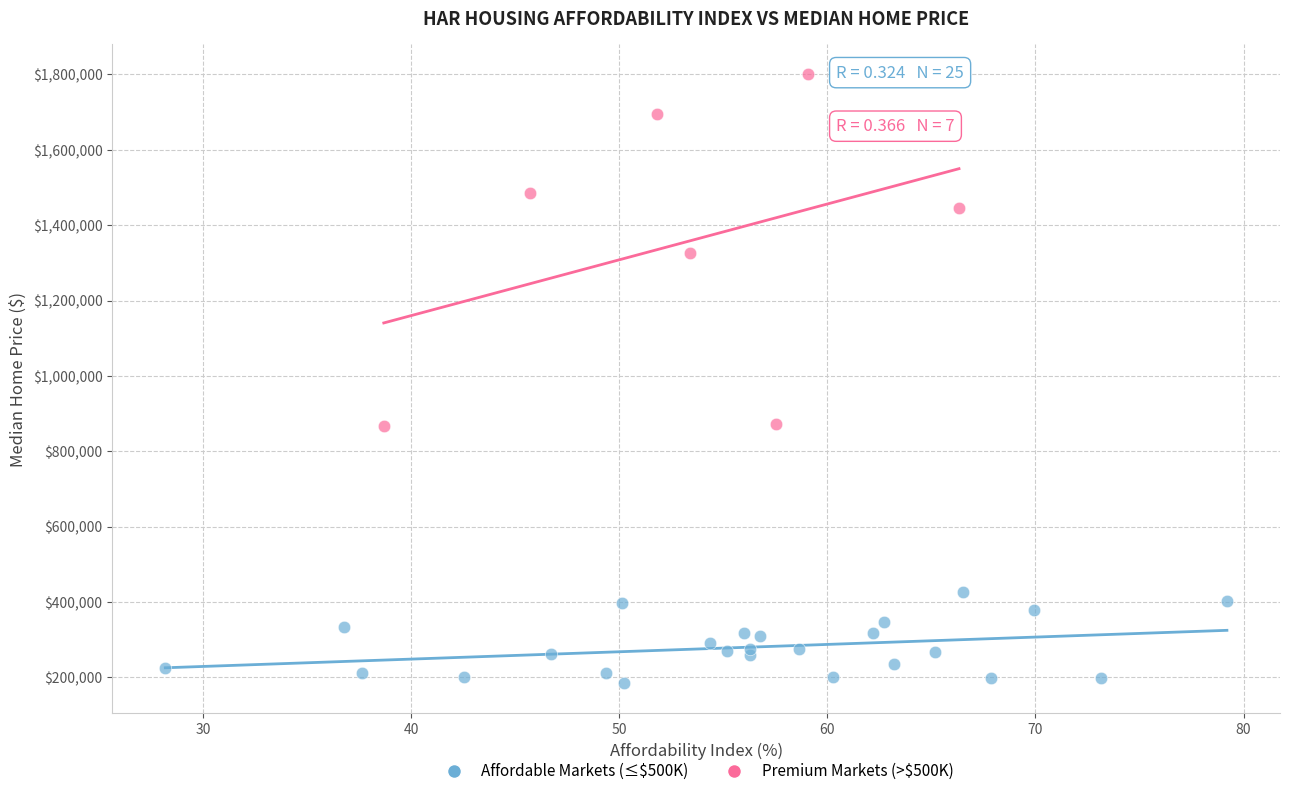

What are all the series names shown in the legend?

Affordable Markets (≤$500K), Premium Markets (>$500K)